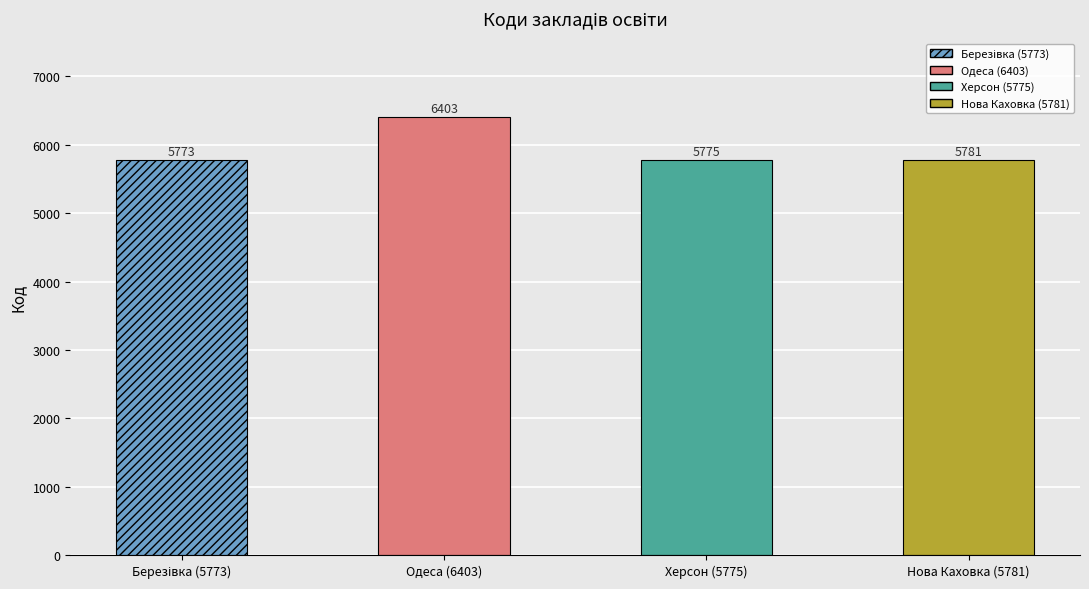

What is the sum of all values?

23732